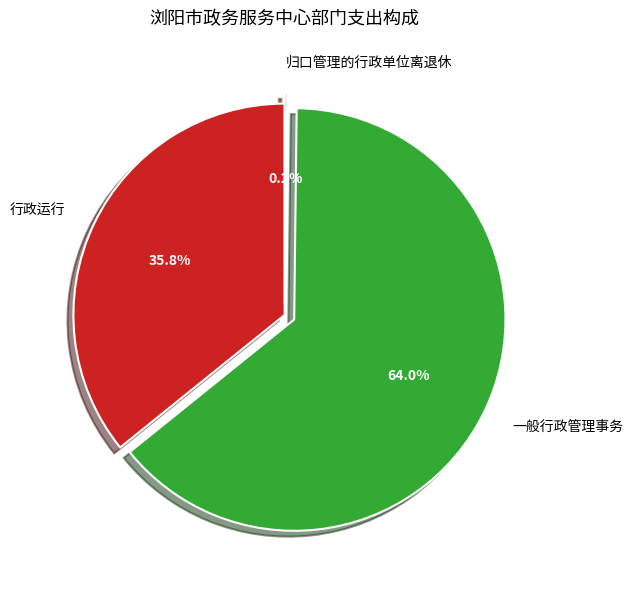

To the nearest percent, what percentage of the pie is 行政运行?

36%